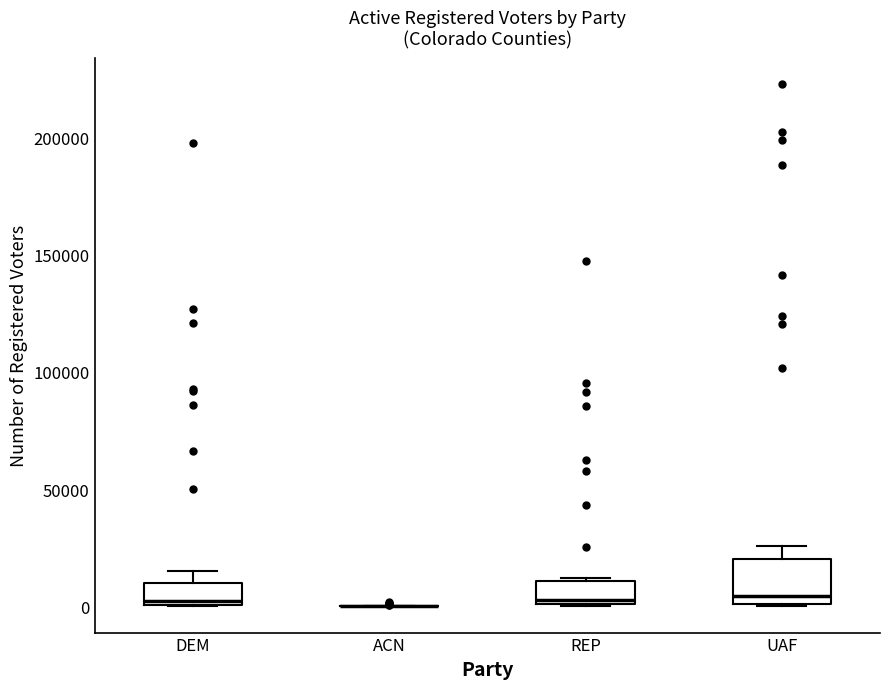

Comparing the boxes themselves (not the whiskers), which one is the tallest?

UAF